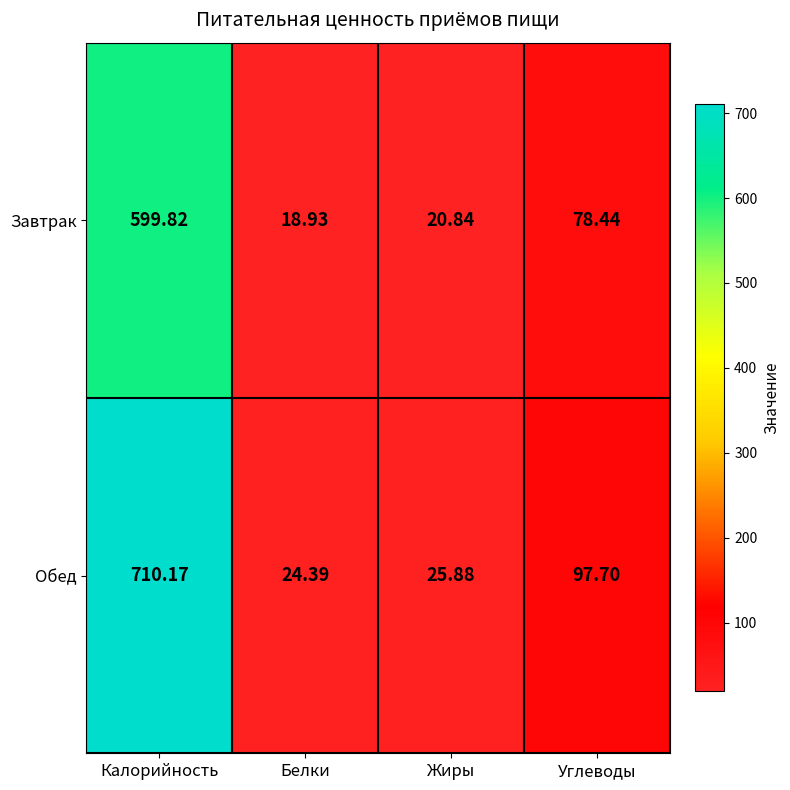

Where is Завтрак nearest to the value 309?

Углеводы